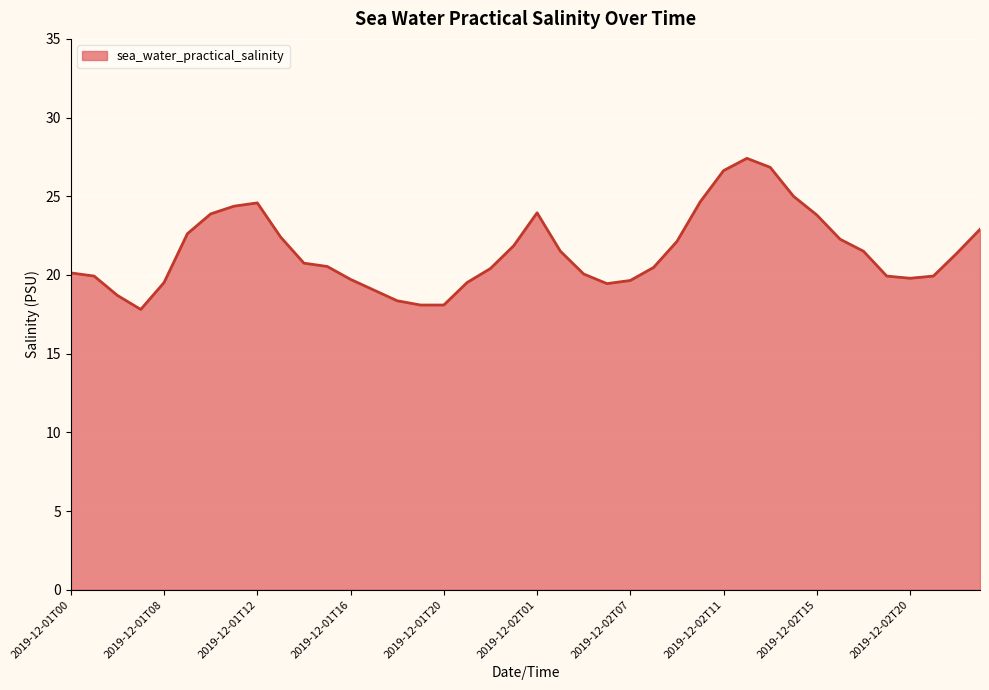

What is the difference between the maximum and minimum values?

9.6